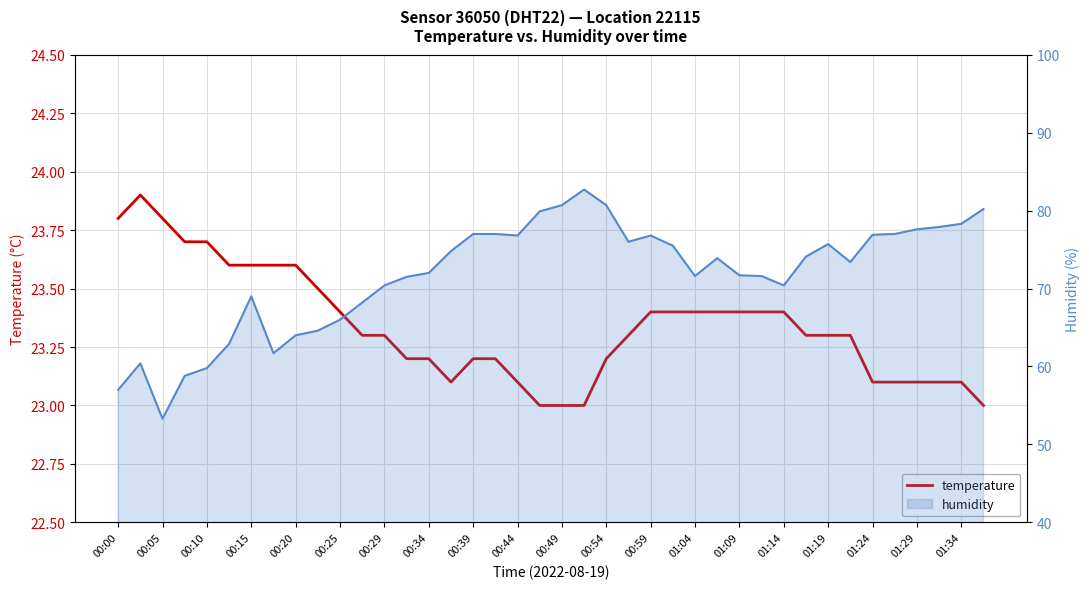

Is it true that humidity equals 35.3 at 00:59?

False